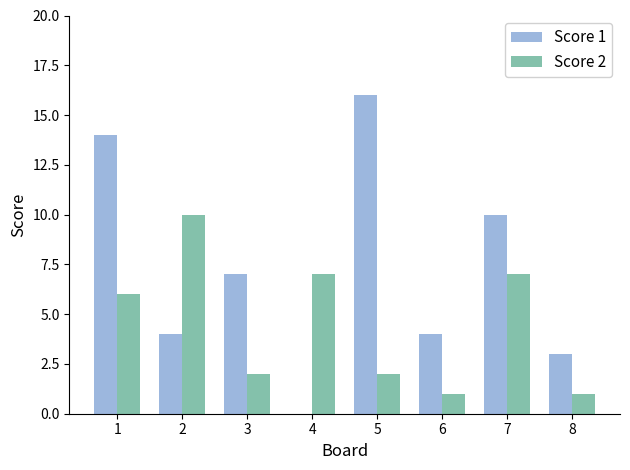

How many distinct data groups are displayed?

2